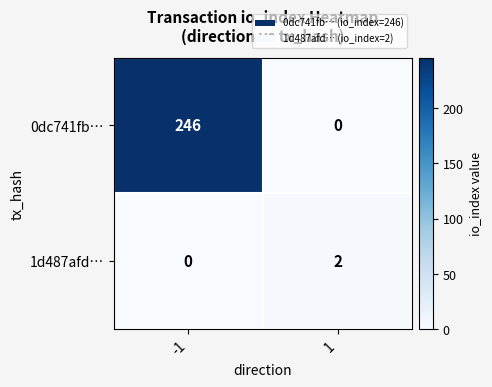

Which series has the largest total across all categories?

0dc741fb…